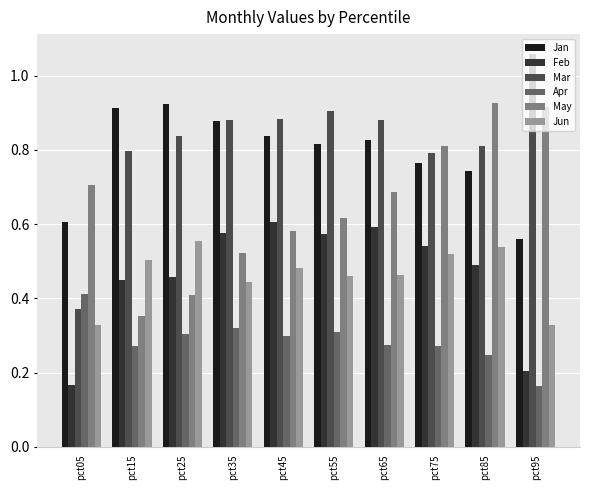

What are all the series names shown in the legend?

Jan, Feb, Mar, Apr, May, Jun